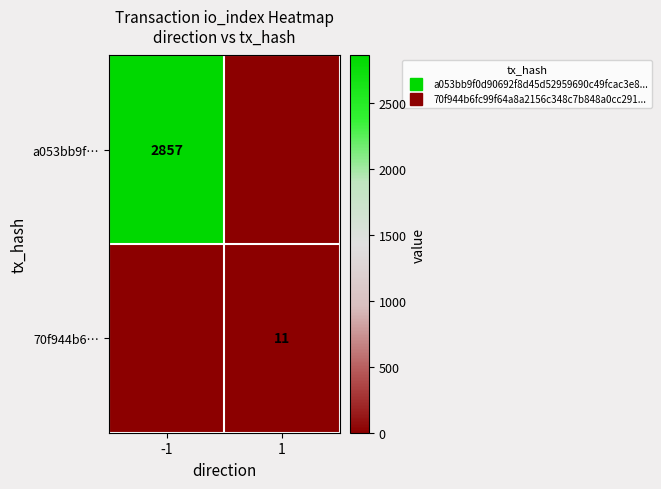

At which label is 70f944b6… closest to 5?

-1